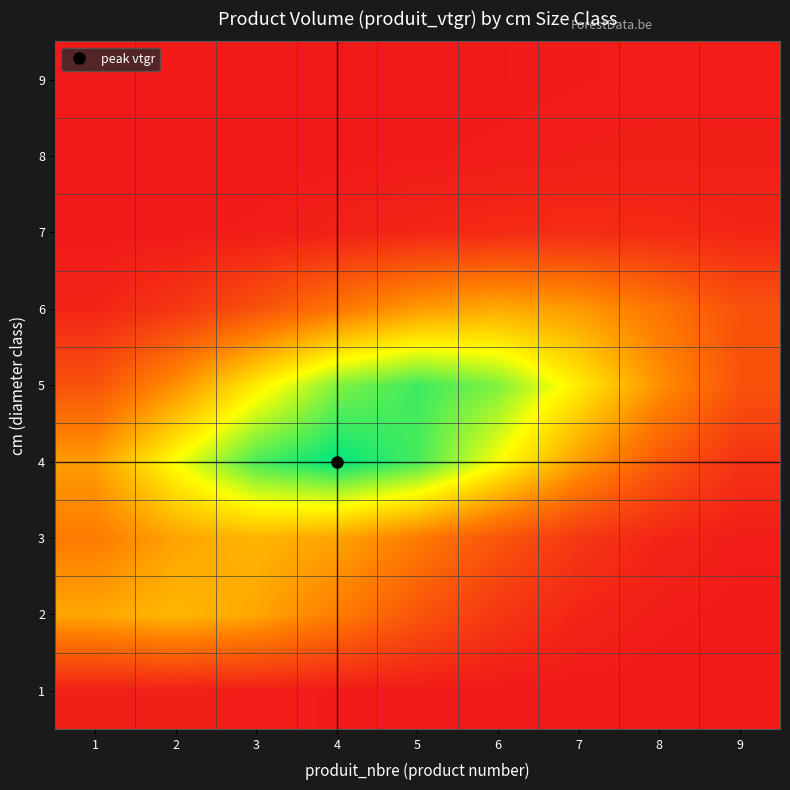

What is the total value across all series at 9?

224.2